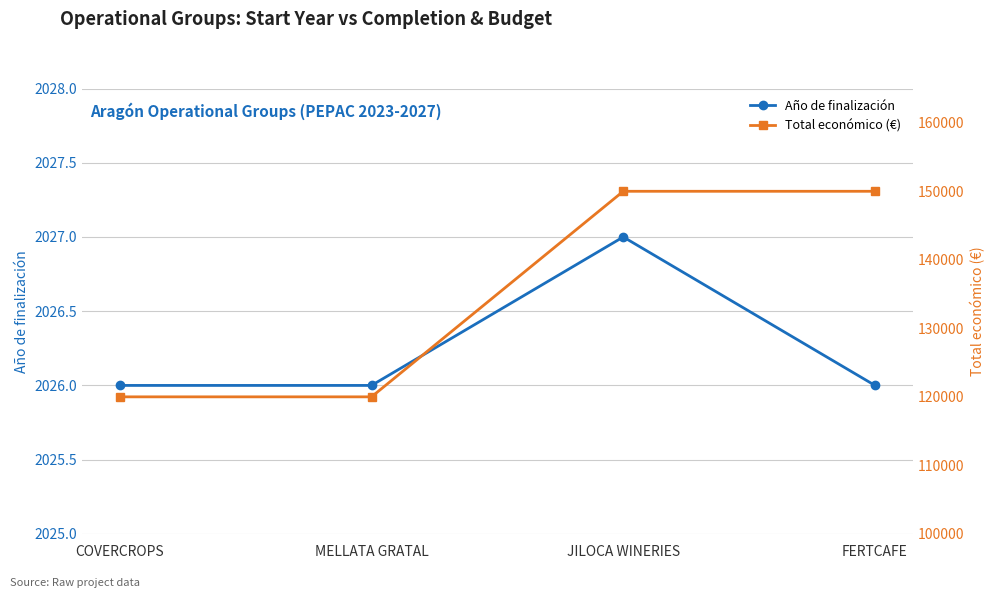

Count the number of categories in the chart.

4